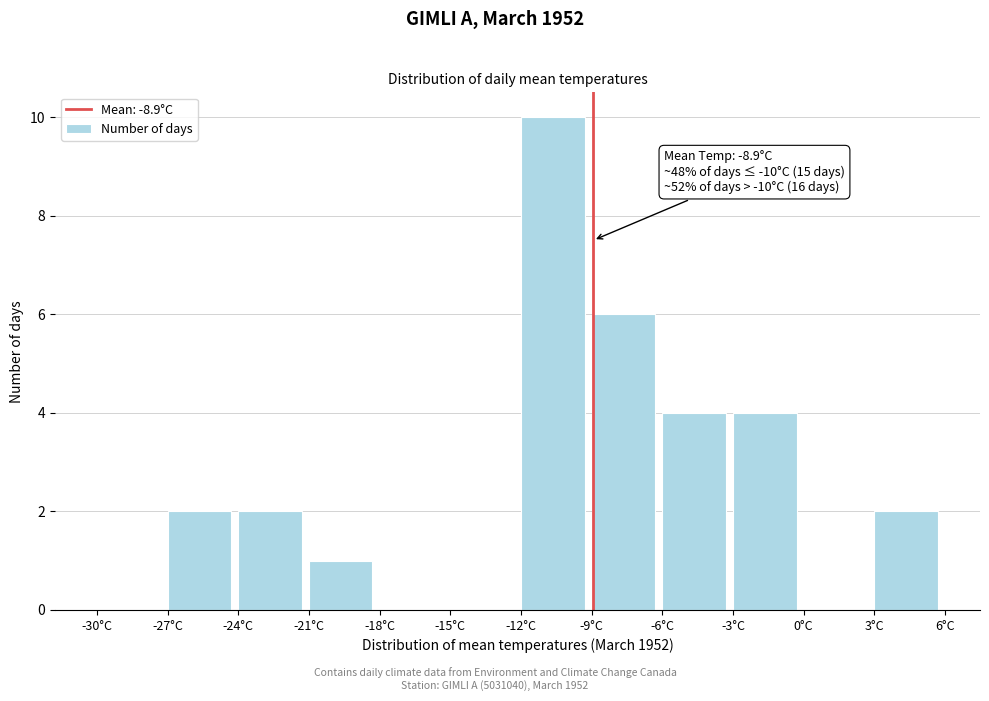

Over which range of the x-axis is the bar tallest?

-12 to -9